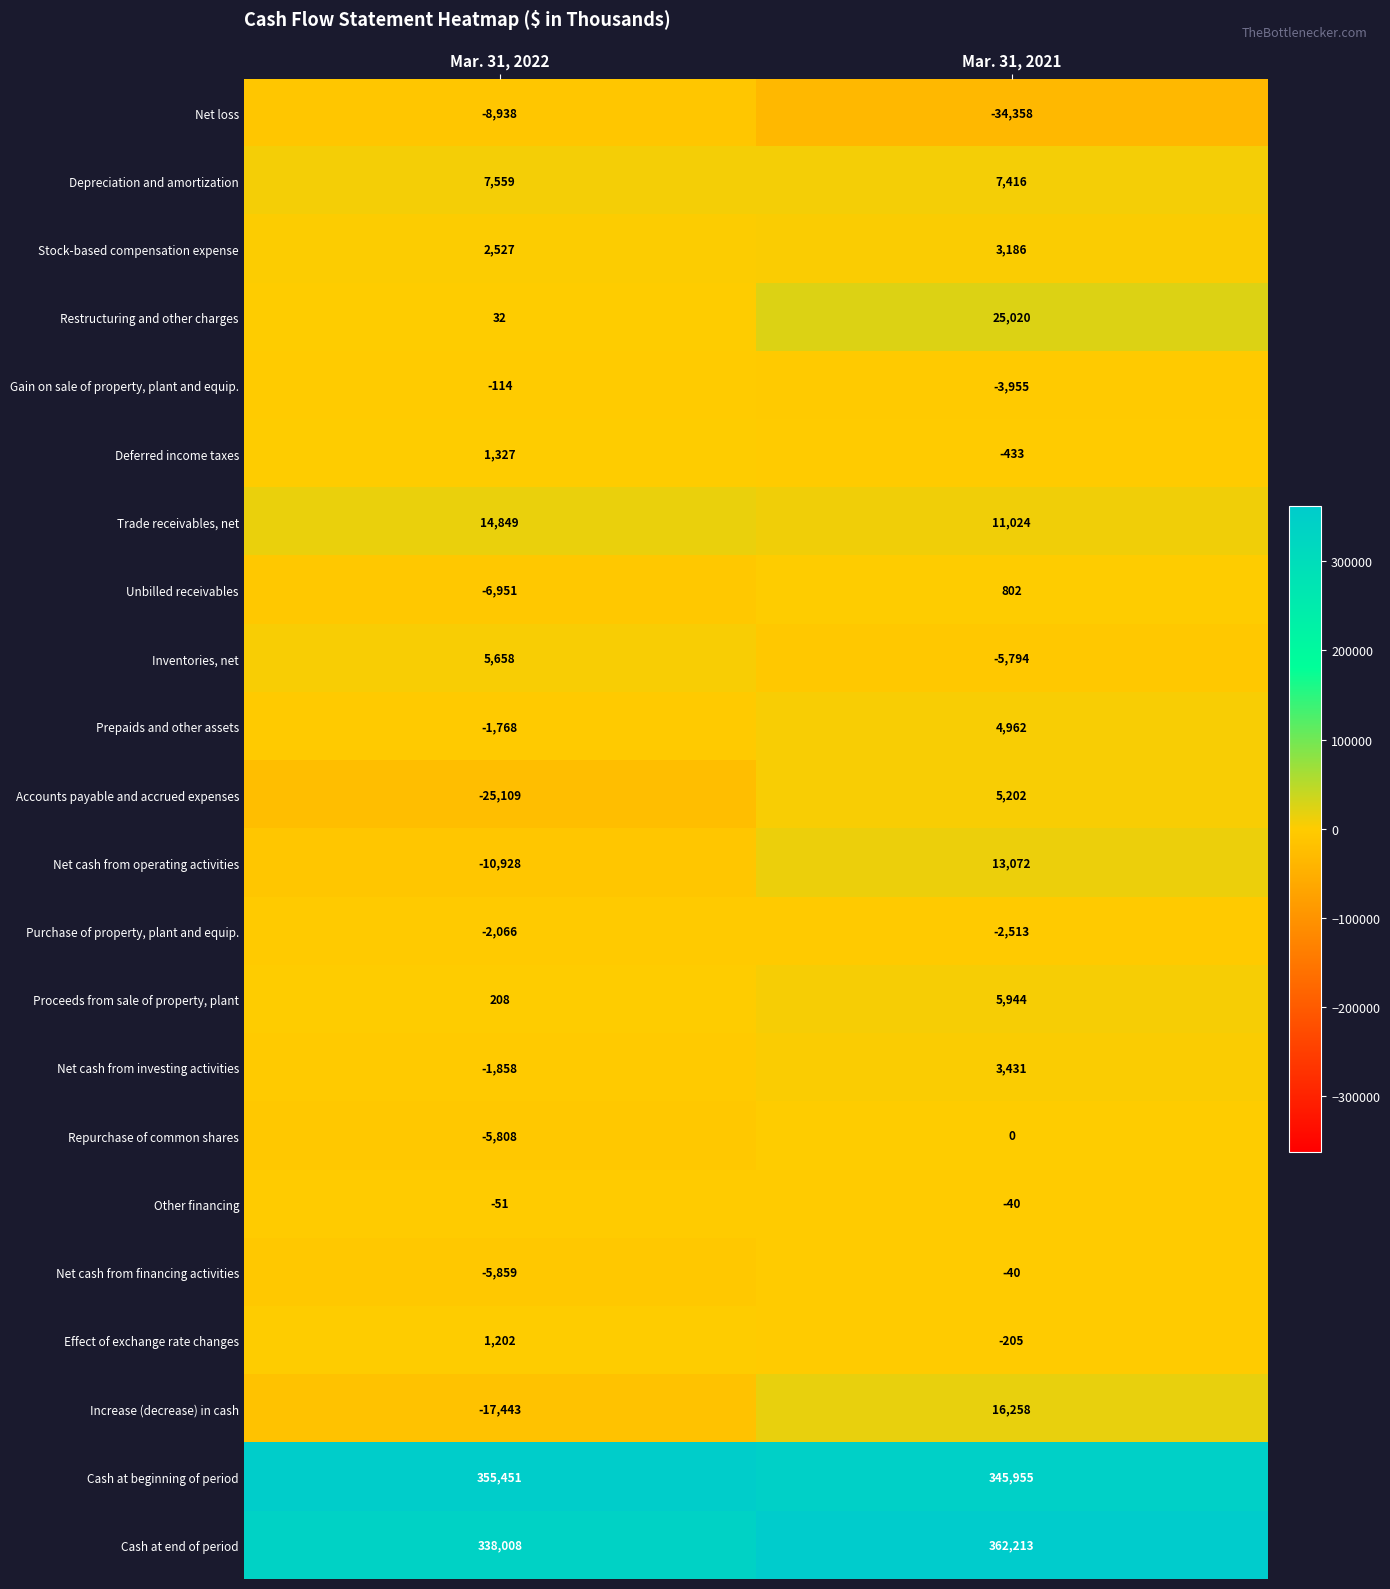

True or false: Restructuring and other charges has a value of 51 at Mar. 31, 2022.

False